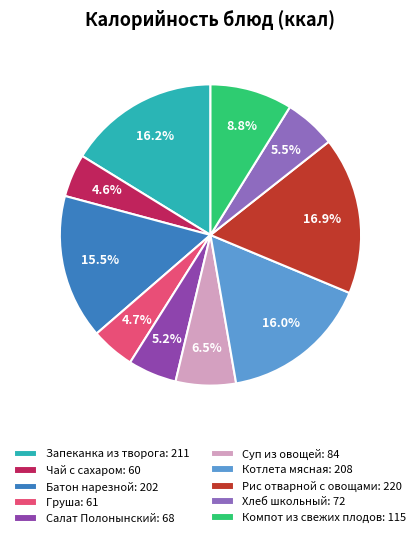

To the nearest percent, what portion does Салат Полонынский represent?

5%